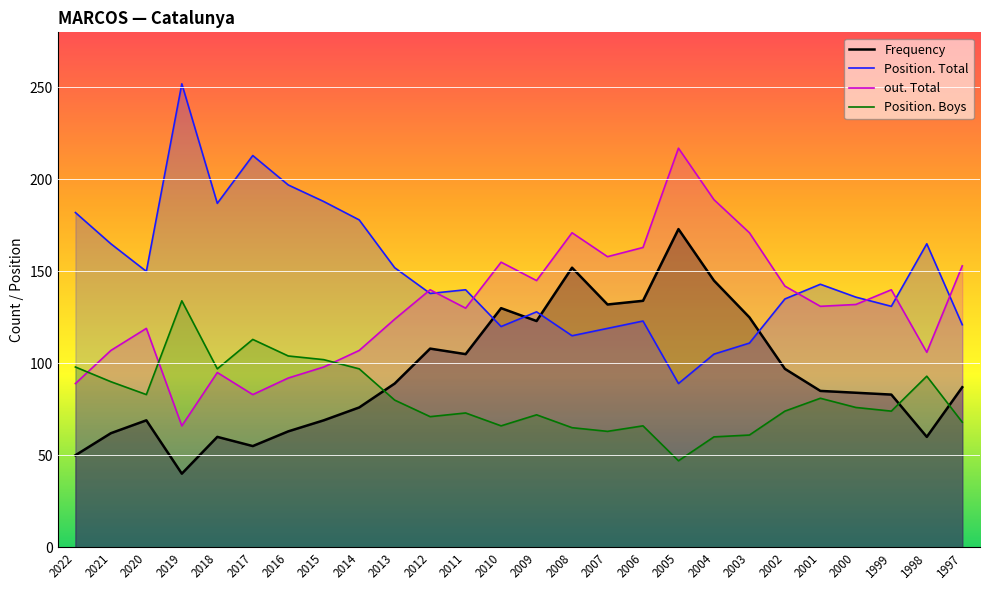

True or false: Position. Boys and Frequency cross at least once.

True